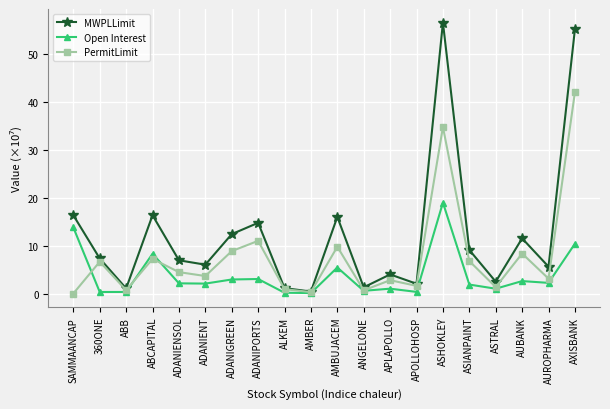

After their last crossing, which series has the higher values: PermitLimit or Open Interest?

PermitLimit